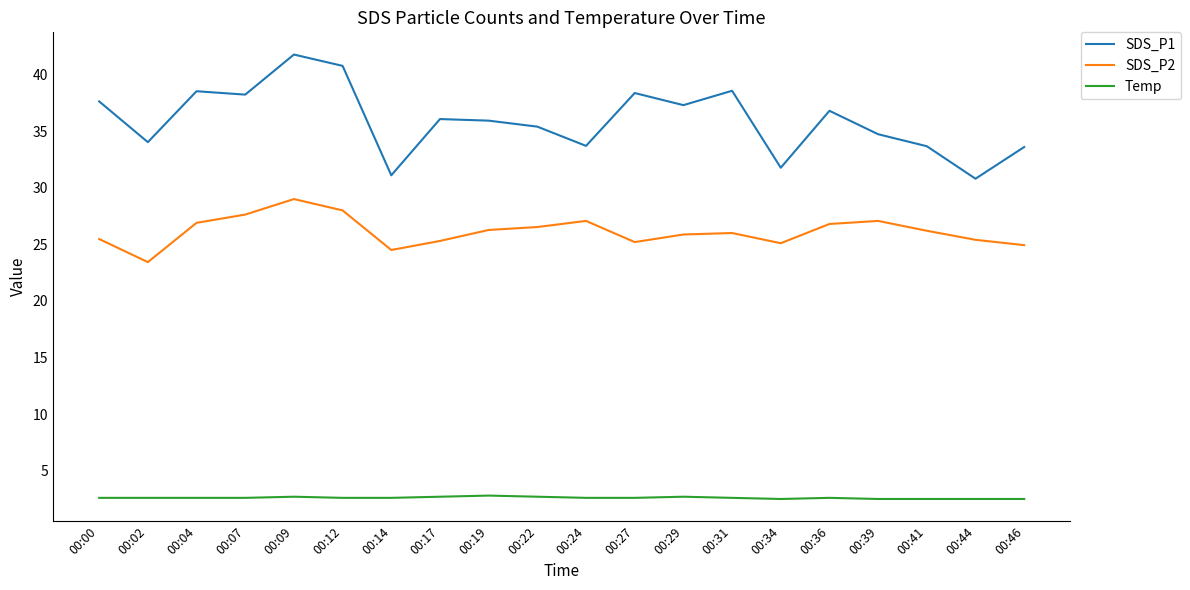

What is the difference between the second highest and second lowest values in the SDS_P1 series?

9.7